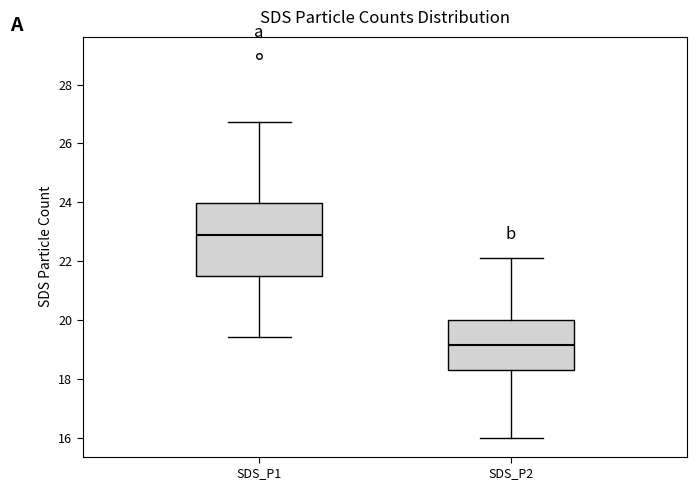

Reading left to right, transcribe this box plot: for each box, give where its median line is, the range the box spans, and where its two whiskers end, as read against the y-axis. The values are not printed on the chart, so give them approximately, as read against the axis.

SDS_P1: median 22.8, box 21.4 to 24.0, whiskers 19.4 to 26.8
SDS_P2: median 19.2, box 18.2 to 20.0, whiskers 16.0 to 22.2